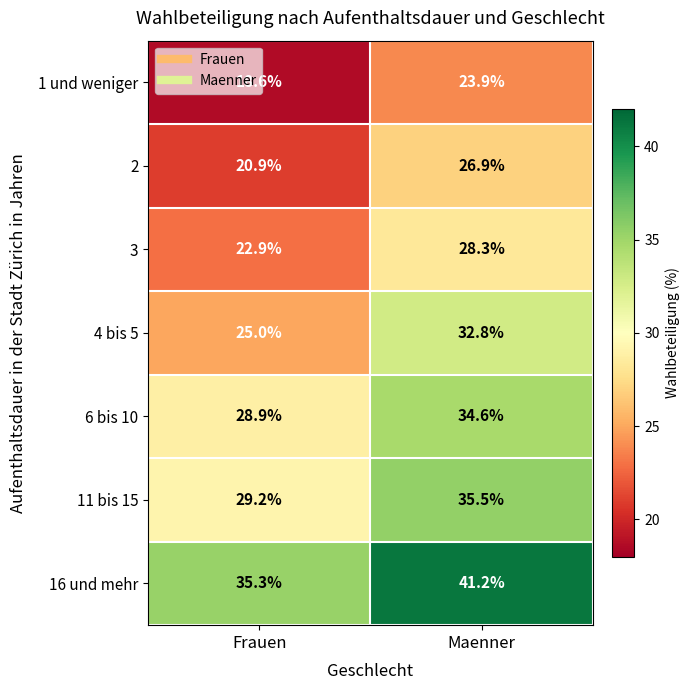

Where is 11 bis 15 nearest to the value 32?

Frauen